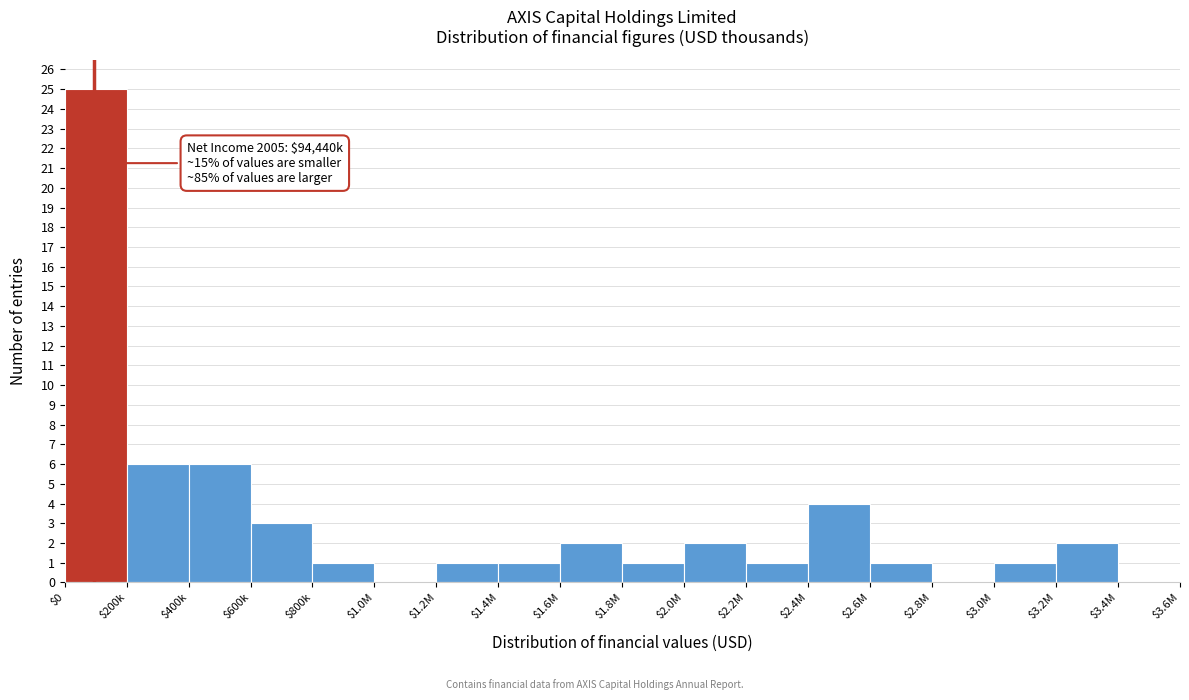

True or false: the data shows 1 at $1.8M.

True